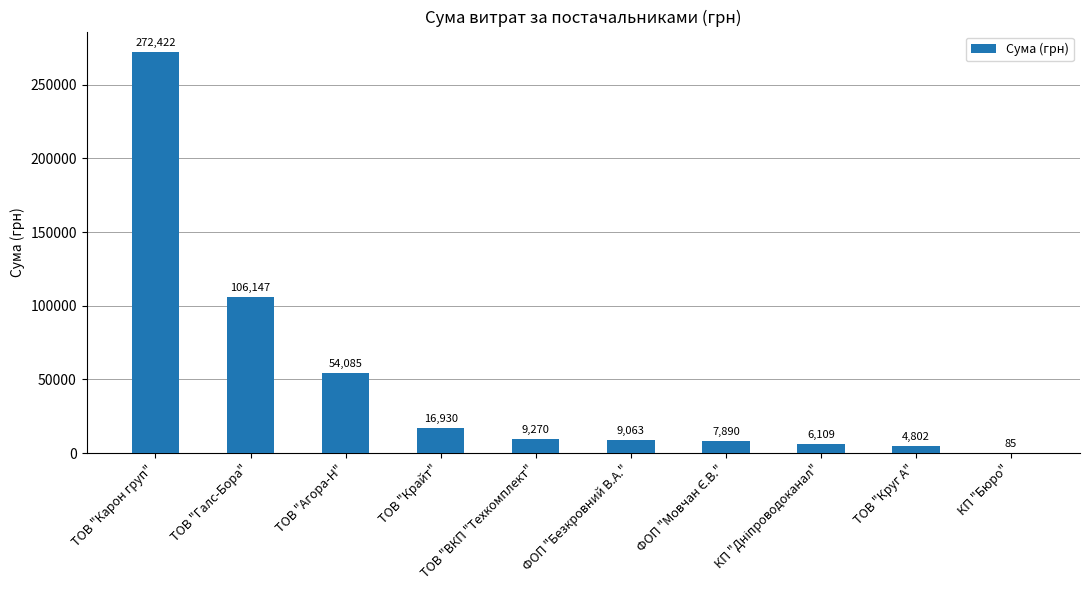

At which category does the chart reach its peak across all series?

ТОВ "Карон груп"